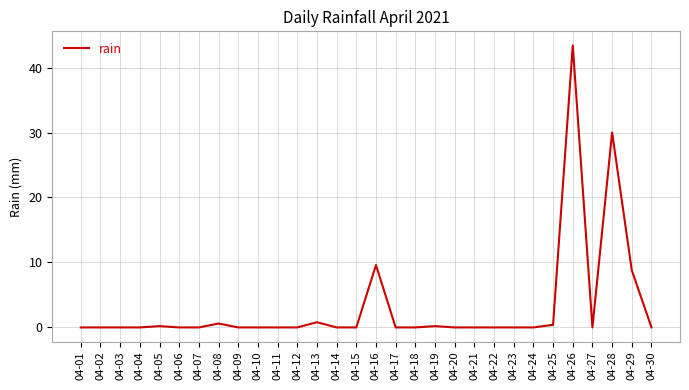

What is the change in value from 04-03 to 04-28?

+30.0